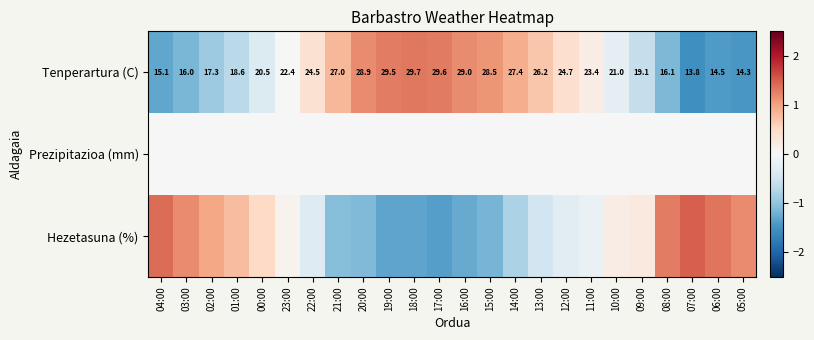

How many data points in Tenperartura (C) are above 23?

12